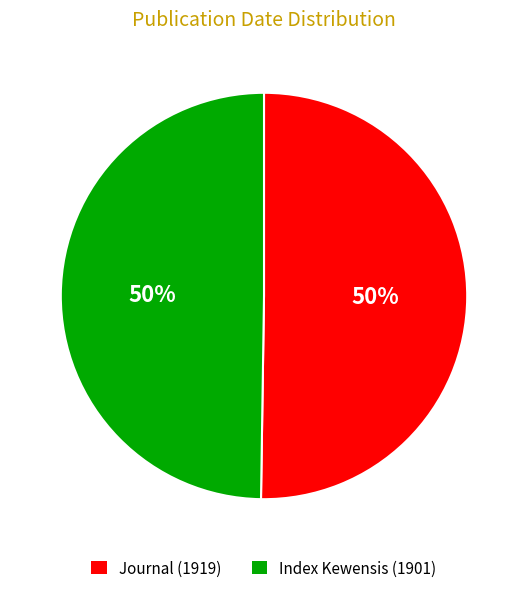

Is the sum of Journal (1919) and Index Kewensis (1901) greater than half?

Yes